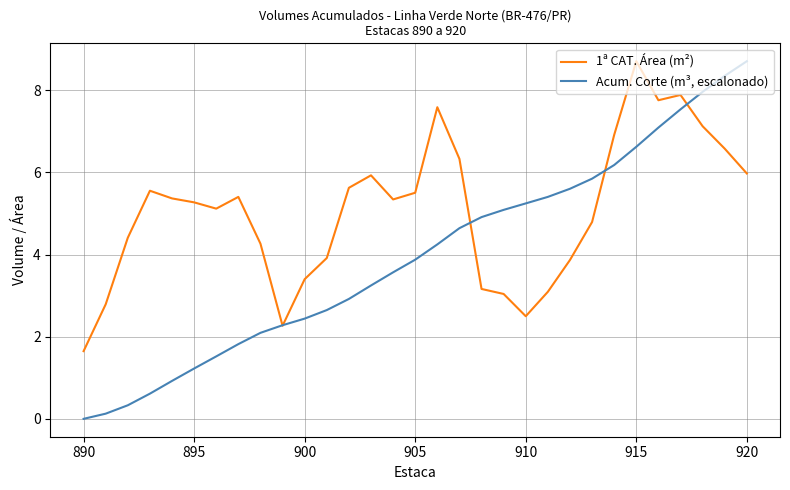

True or false: 1ª CAT. Área (m²) has more than 2 interior local peaks.

True